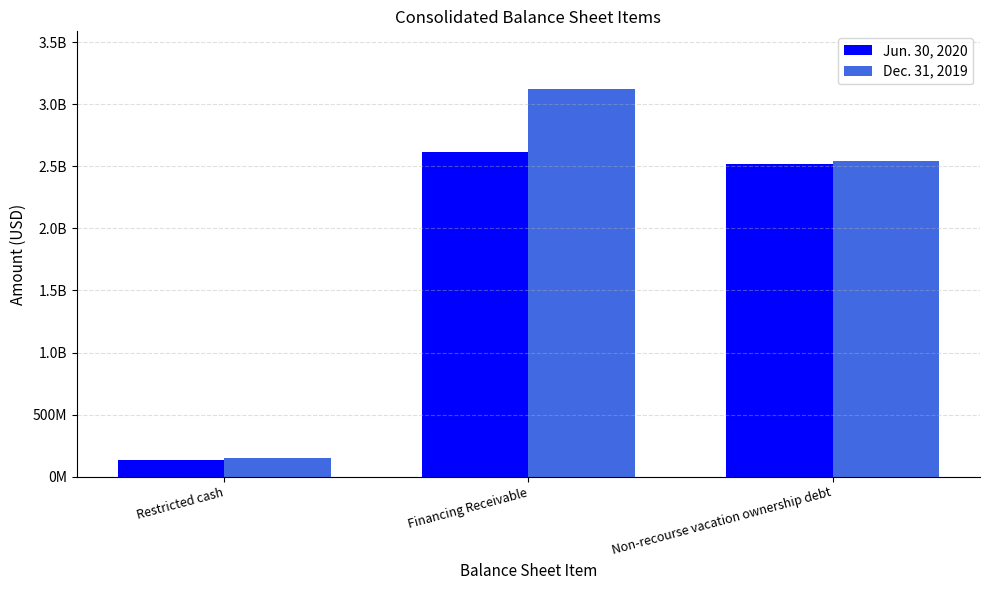

Are the bars horizontal?

No